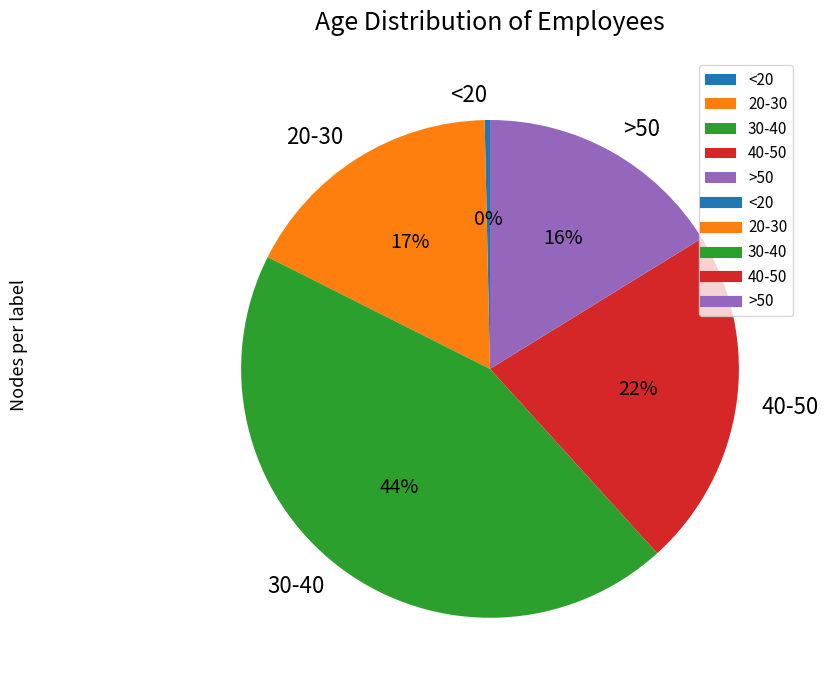

Do <20 and 20-30 together represent more than half of the pie?

No